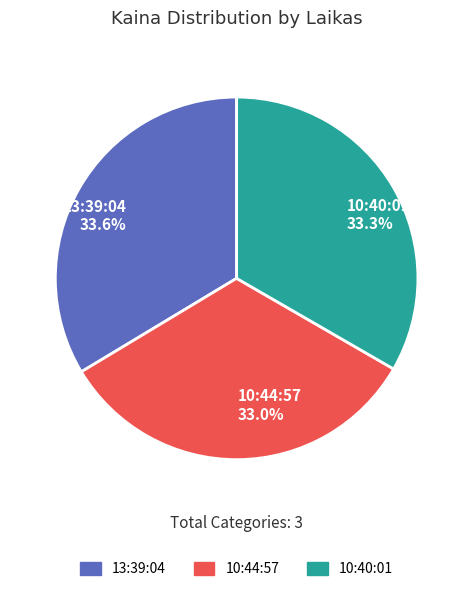

What is the ratio of the value at 10:44:57 to the value at 13:39:04?

1.0